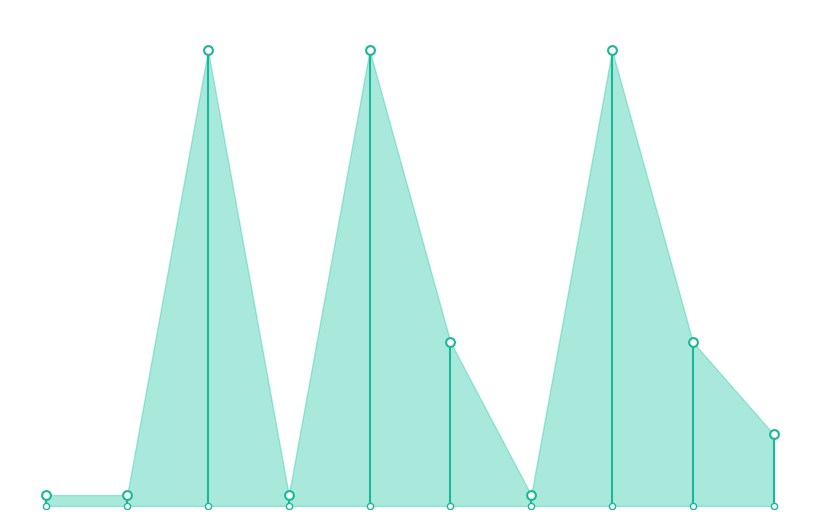

Between 7364 and 7364, which is larger?

7364